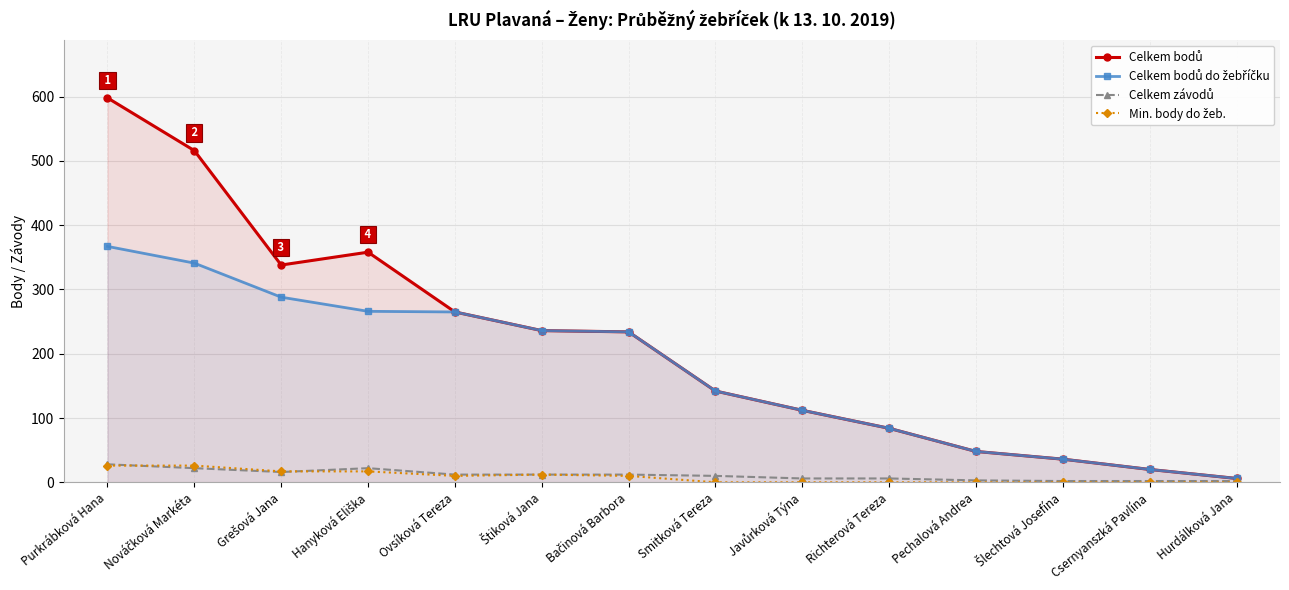

The value of Celkem bodů do žebříčku at Štiková Jana is 319. True or false?

False